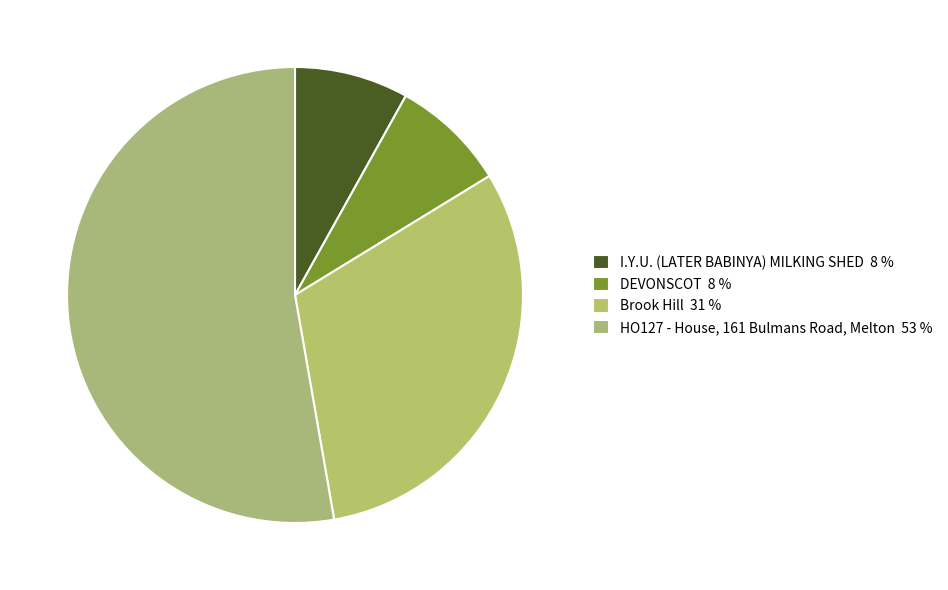

How many slices are in this pie chart?

4